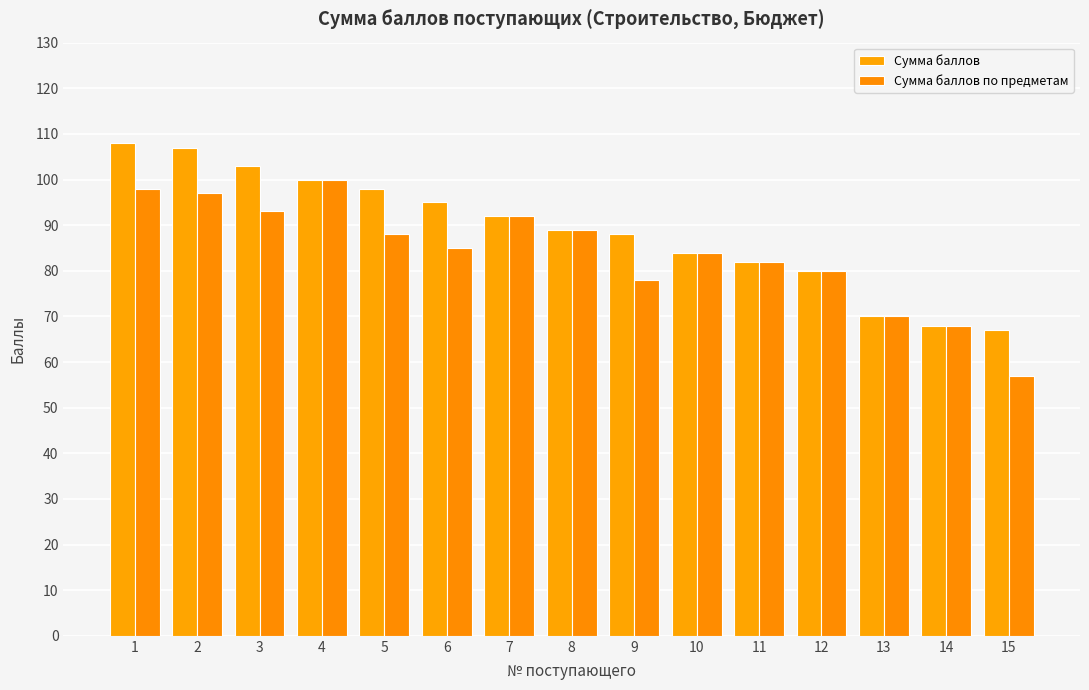

What is the value of the Сумма баллов bar at the 7th from the left?

92